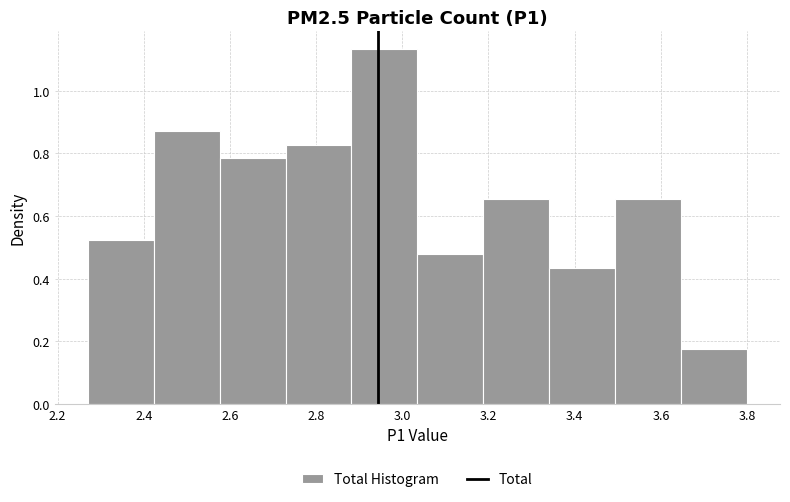

Reading left to right, list every bar in this chart as the range it spans on the x-axis followed by its height. Neither the bar edges nor the heights are printed on the chart, so give them approximately, as read against the axes.

2.28 to 2.42: 0.52
2.42 to 2.58: 0.88
2.58 to 2.72: 0.78
2.72 to 2.88: 0.82
2.88 to 3.04: 1.14
3.04 to 3.18: 0.48
3.18 to 3.34: 0.66
3.34 to 3.50: 0.44
3.50 to 3.64: 0.66
3.64 to 3.80: 0.18